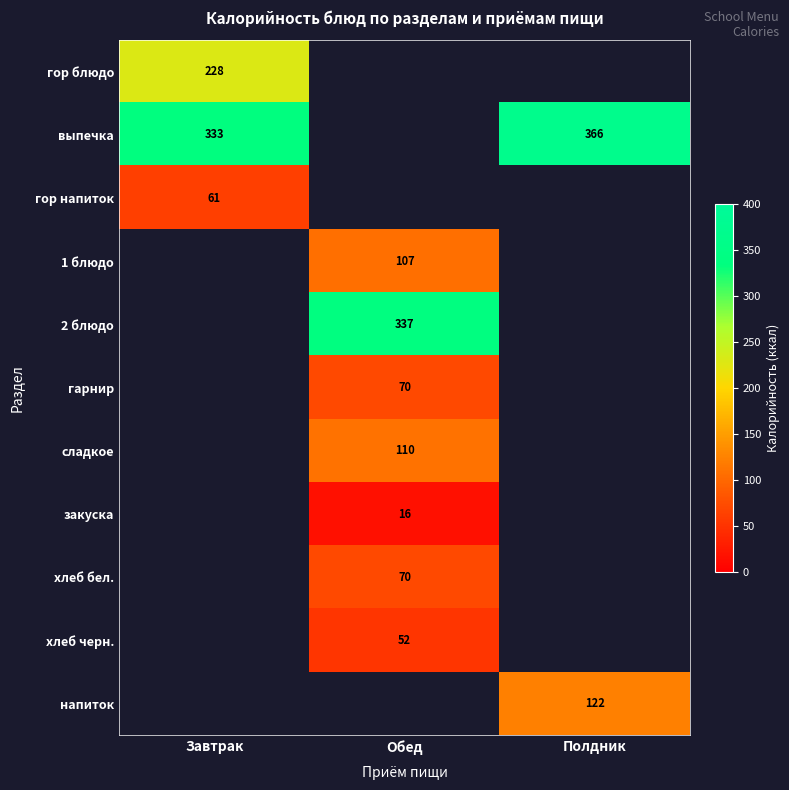

Is the value of напиток at Полдник greater than the value of выпечка at Завтрак?

No